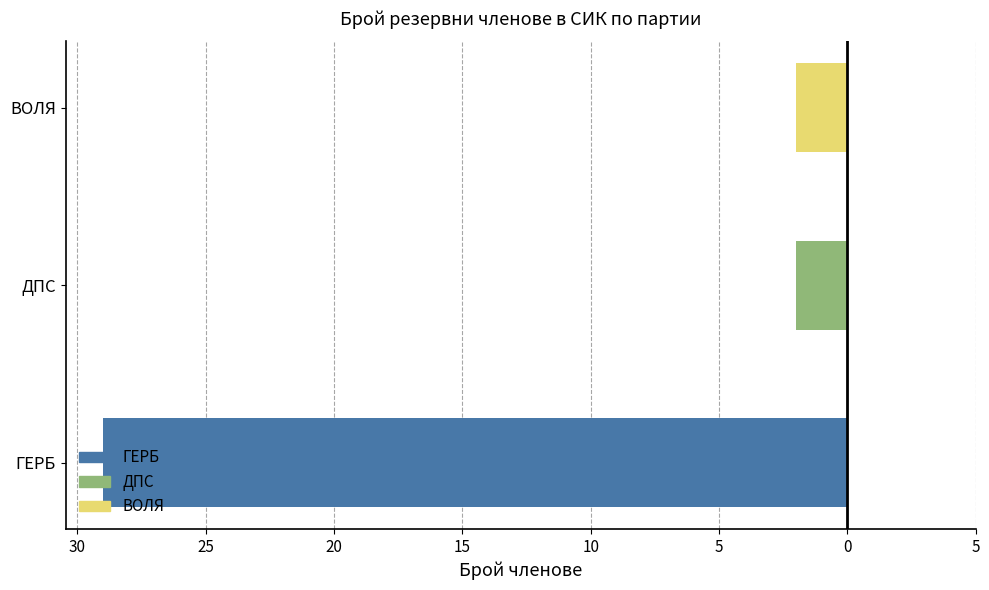

Are the bars horizontal?

Yes